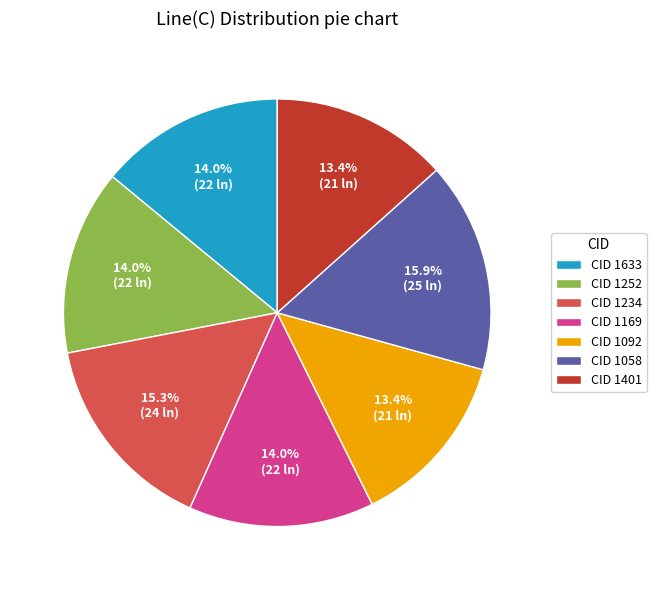

How many slices are in this pie chart?

7